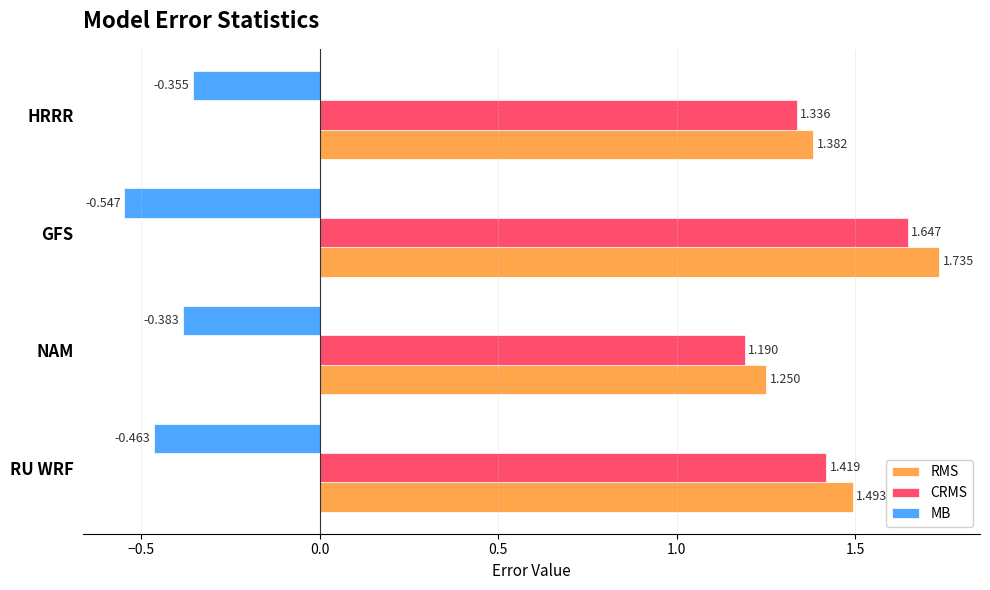

What is the difference between the maximum and minimum values in the CRMS series?

0.5